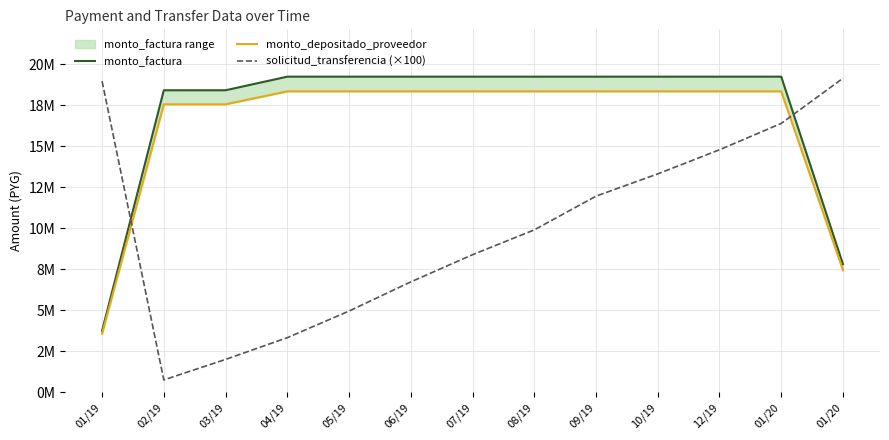

Is it true that monto_depositado_proveedor equals 5772390 at 01/19?

False